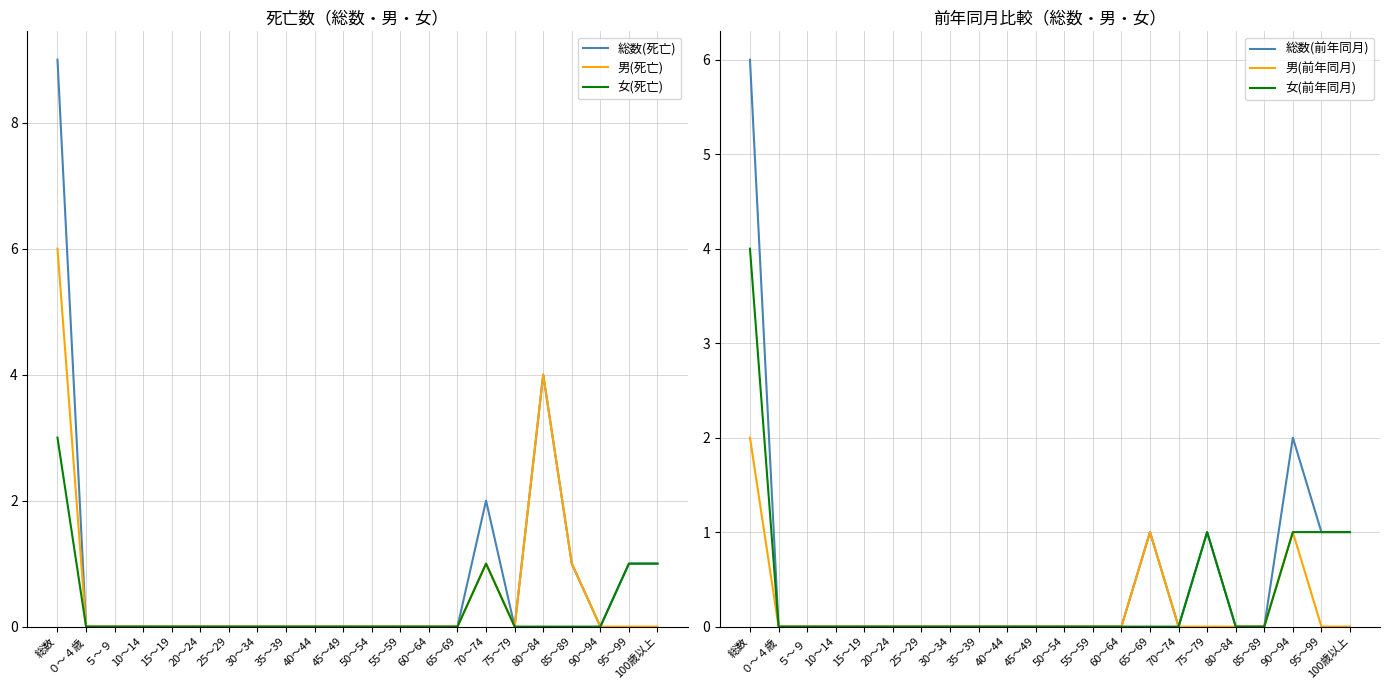

At how many categories does at least one series exceed 2?

2